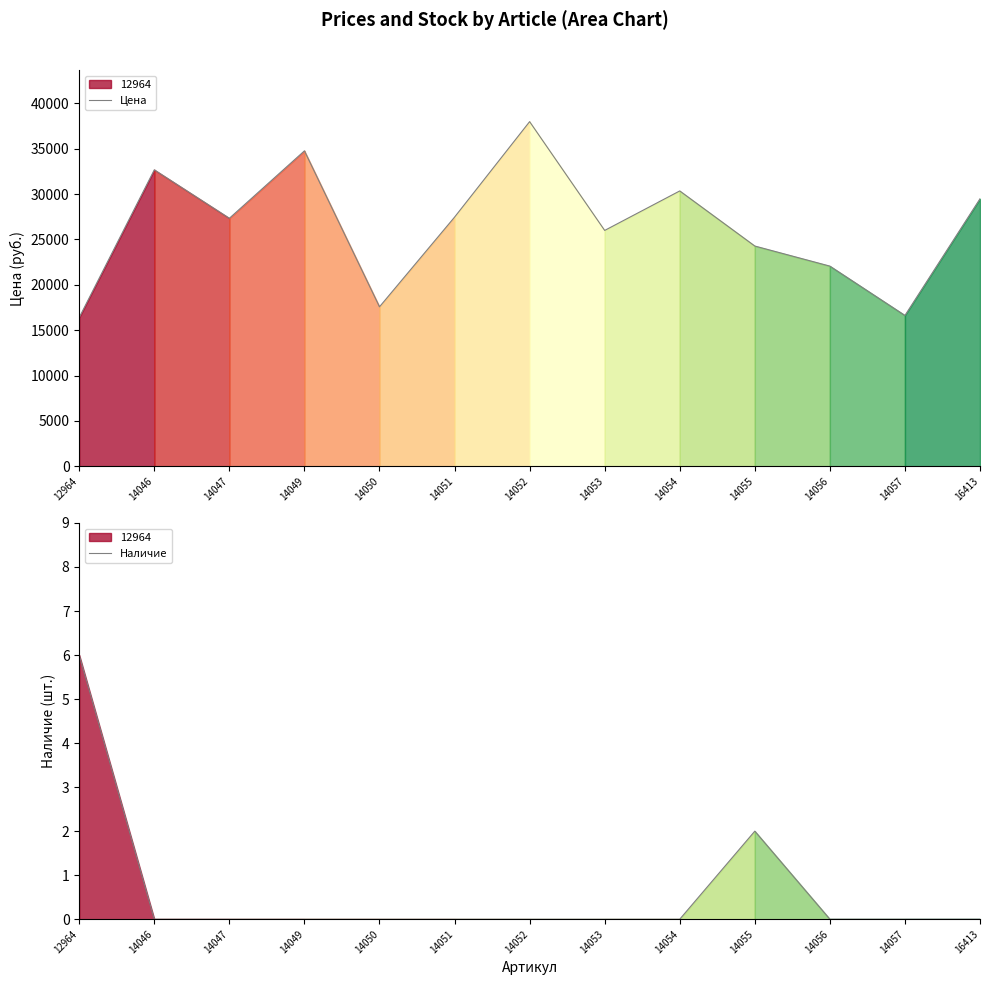

How many values in the Цена series exceed 27333?

6